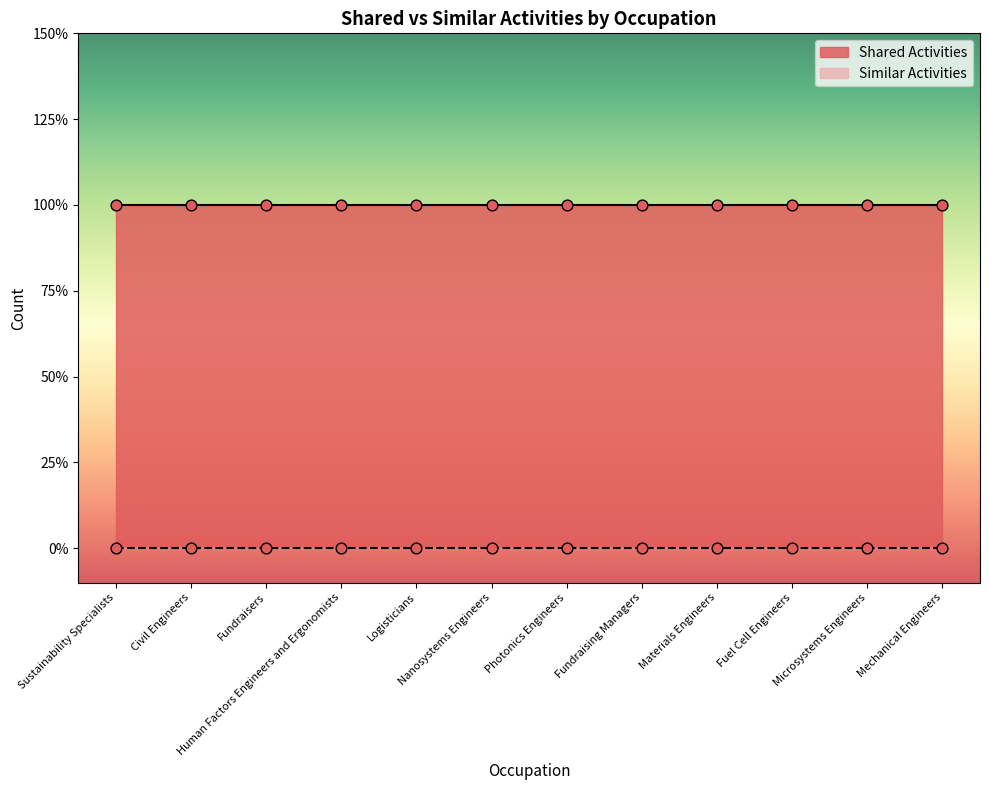

Which series has the largest total across all categories?

Shared Activities